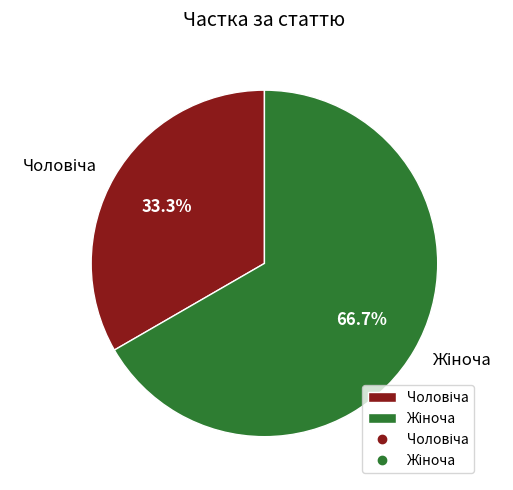

Does any single category account for the majority?

Yes